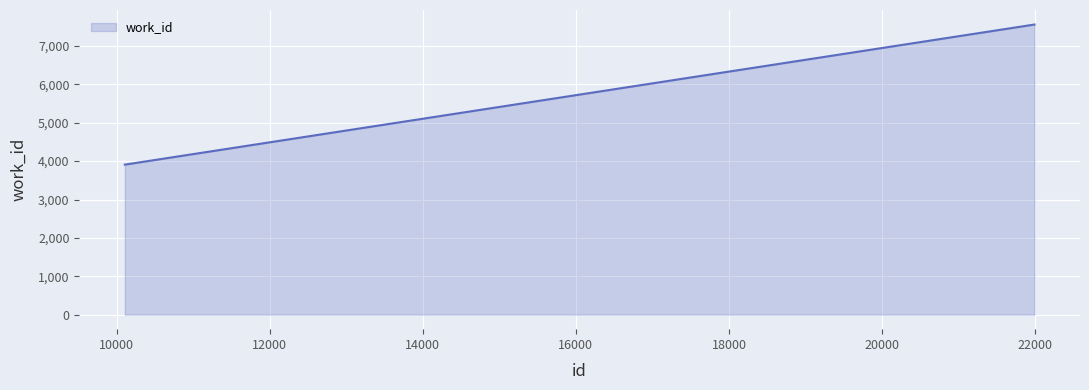

True or false: the data has more than 2 interior local peaks.

False